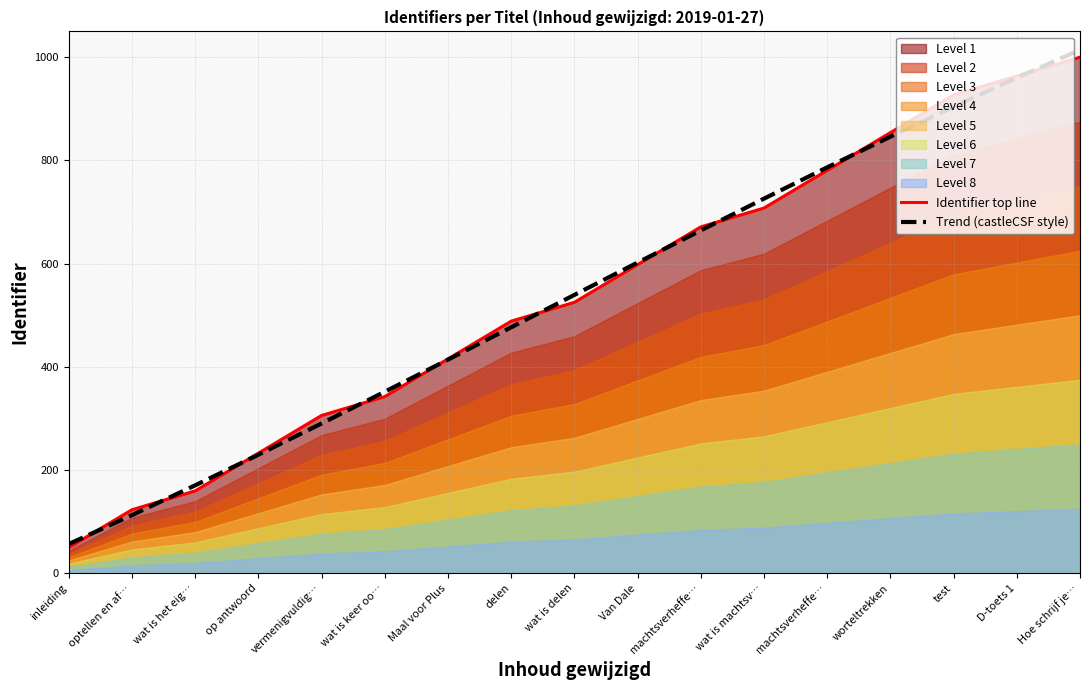

Reading left to right, transcribe all the data shown in this chart.

Identifier top line: 50.0	123.1	159.6	232.7	305.8	342.3	415.4	488.5	525.0	598.1	671.2	707.7	780.8	853.8	926.9	963.5	1000.0
Trend (castleCSF style): 56.6	112.6	170.4	229.7	290.2	351.7	414.0	476.6	539.4	602.0	664.3	725.9	786.5	846.0	903.9	960.1	1014.3